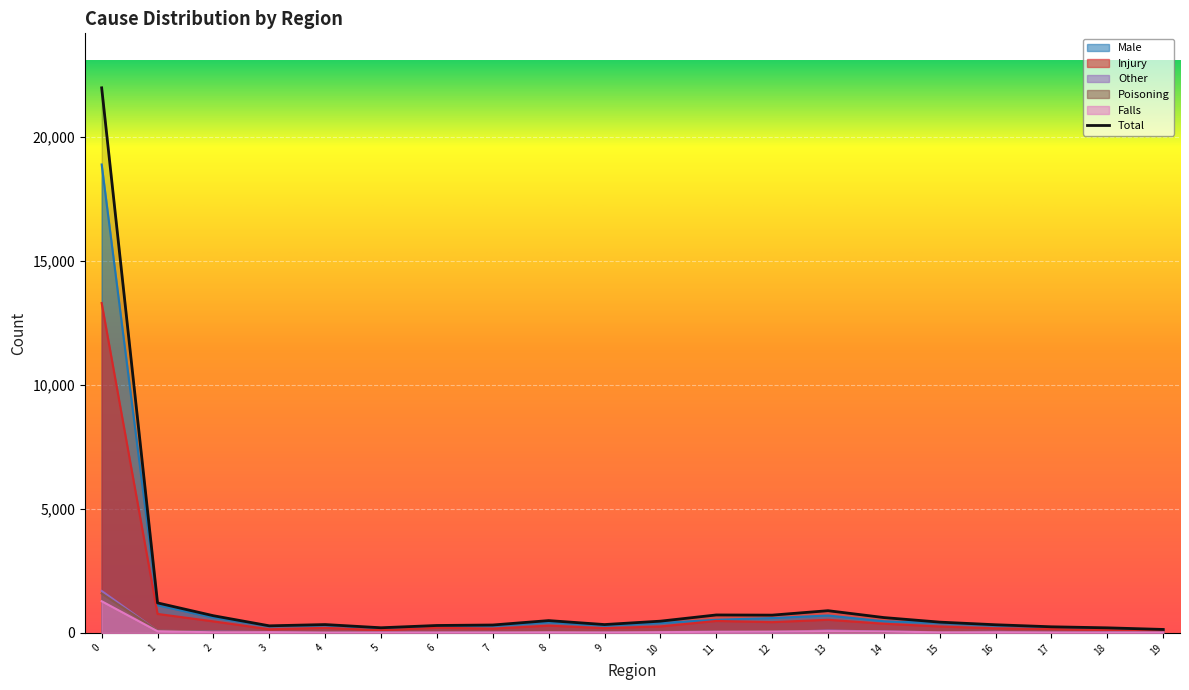

True or false: Total and Other intersect in this chart.

False